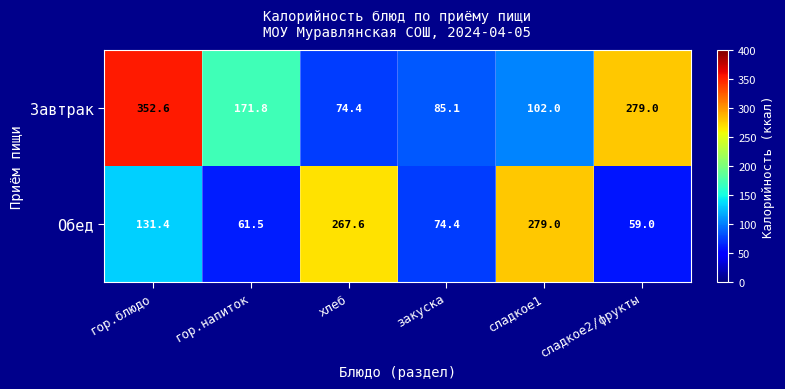

Count the number of data series in this chart.

2